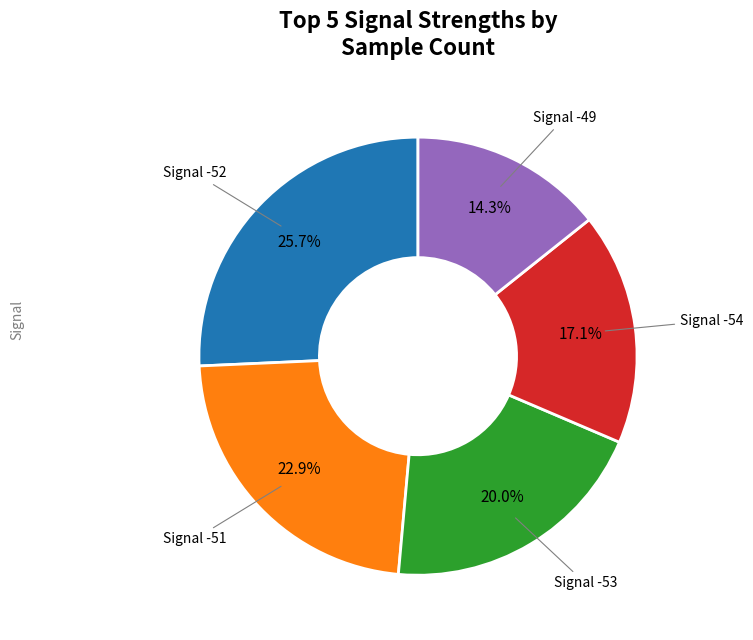

Does any single category account for the majority?

No